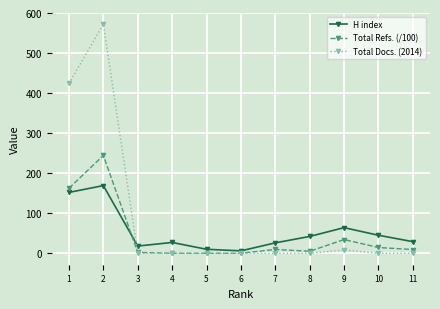

The H index series shows 169.0 at 2. True or false?

True